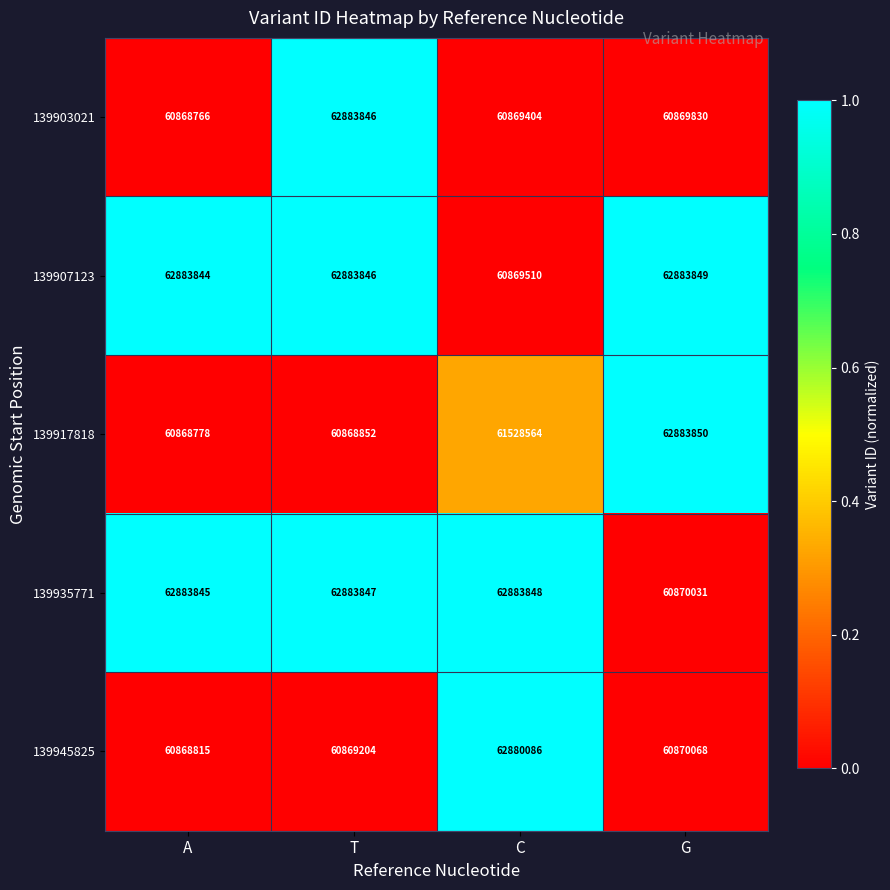

Reading right to left, transcribe all the data shown in this chart.

139903021: G=60869830	C=60869404	T=62883846	A=60868766
139907123: G=62883849	C=60869510	T=62883846	A=62883844
139917818: G=62883850	C=61528564	T=60868852	A=60868778
139935771: G=60870031	C=62883848	T=62883847	A=62883845
139945825: G=60870068	C=62880086	T=60869204	A=60868815